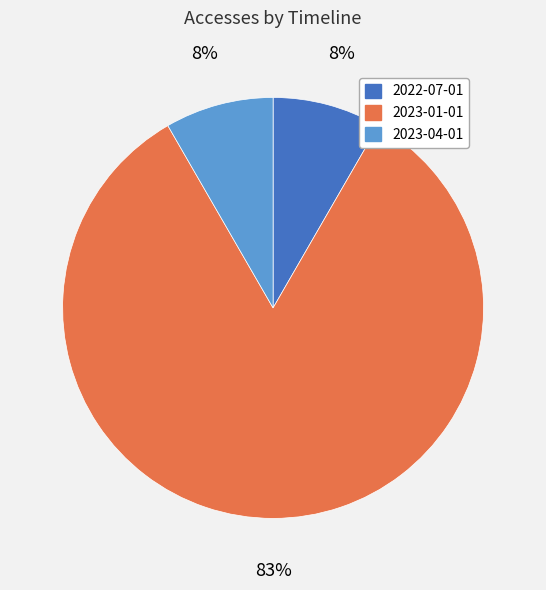

Is it true that 2023-04-01 is 14% of the pie?

False